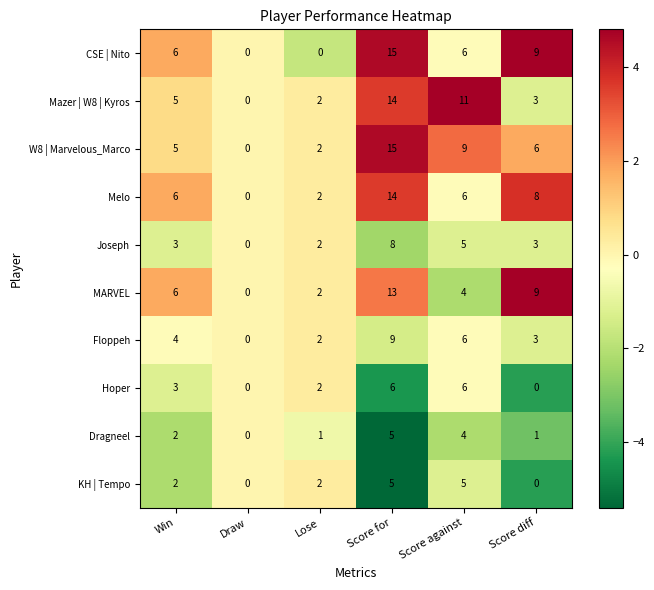

How many data points does each series have?

6